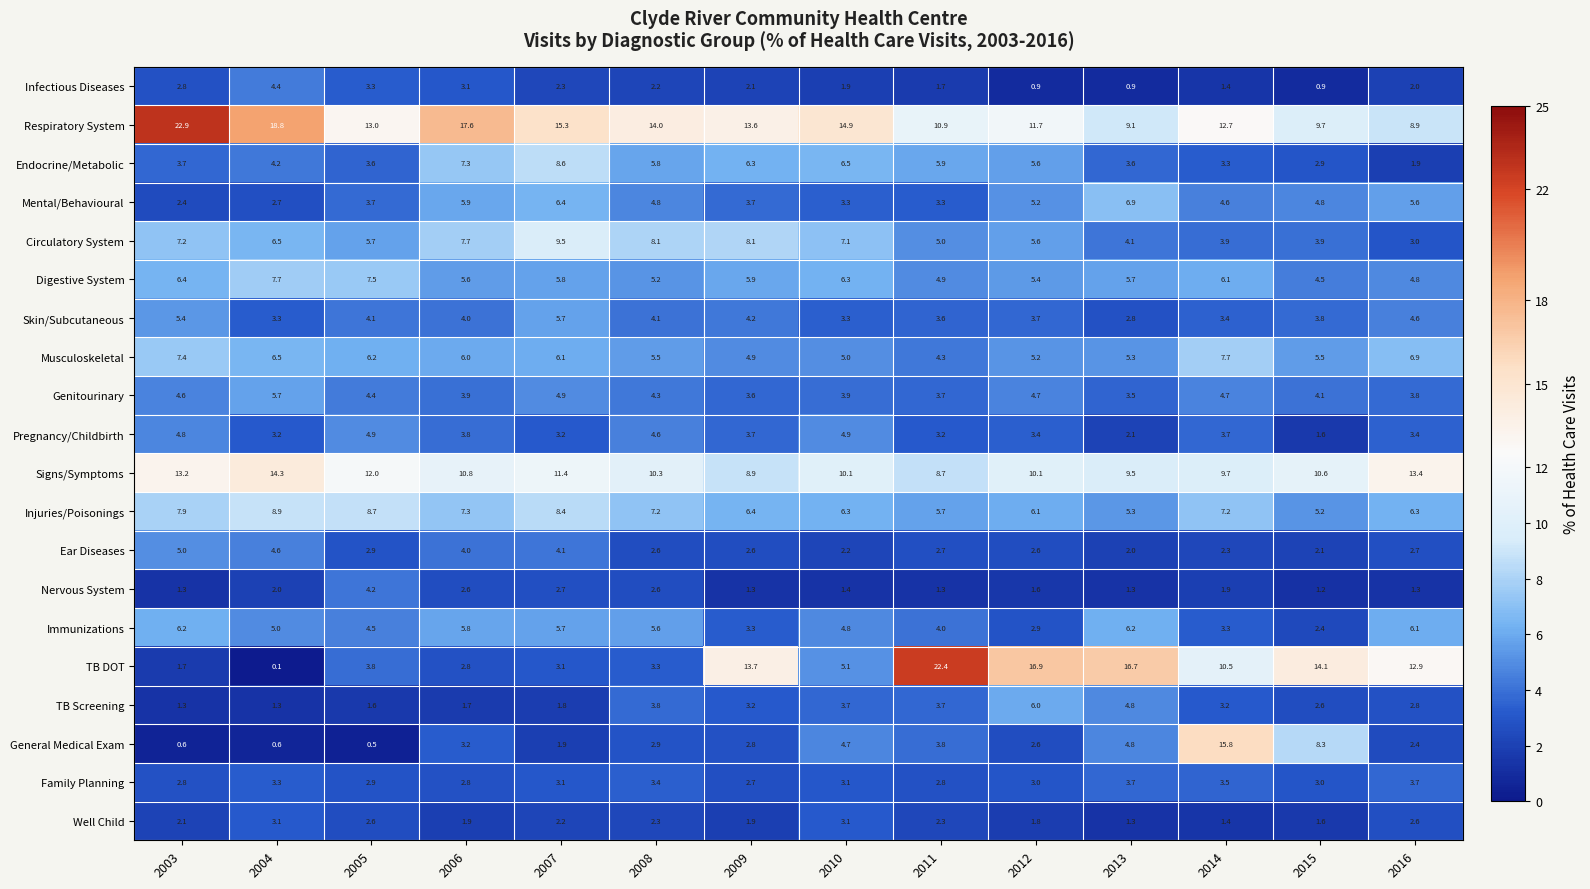

What is the difference between the highest and lowest values at 2012?

16.0